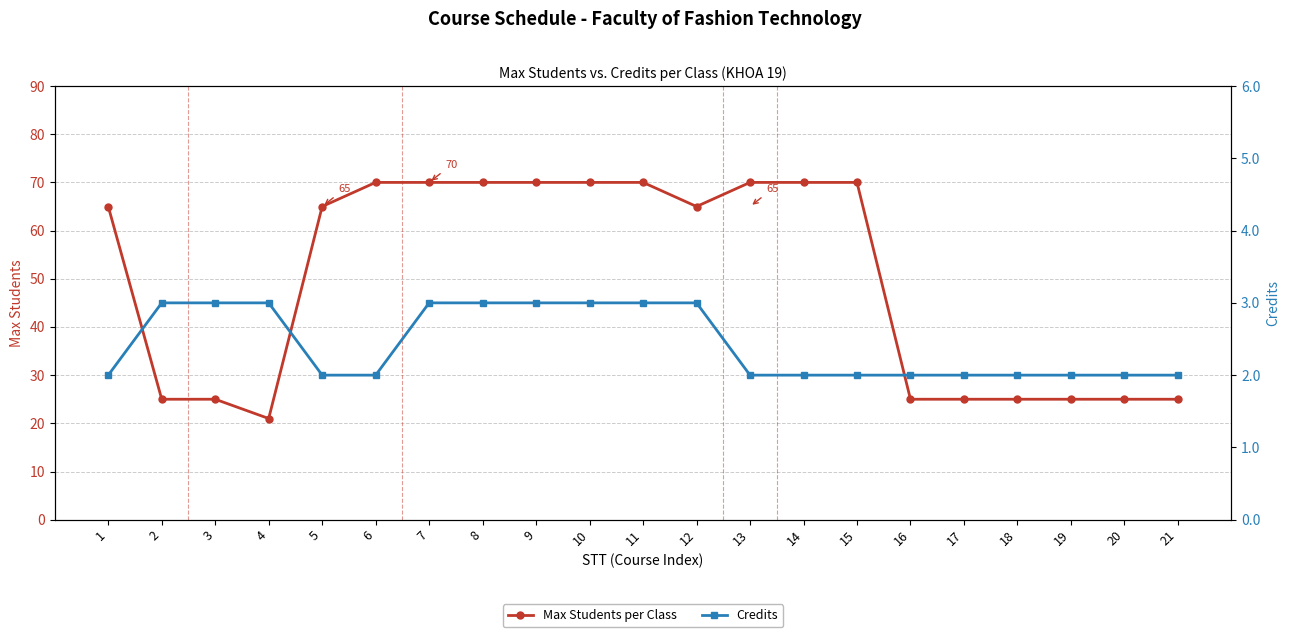

Count the number of data series in this chart.

2